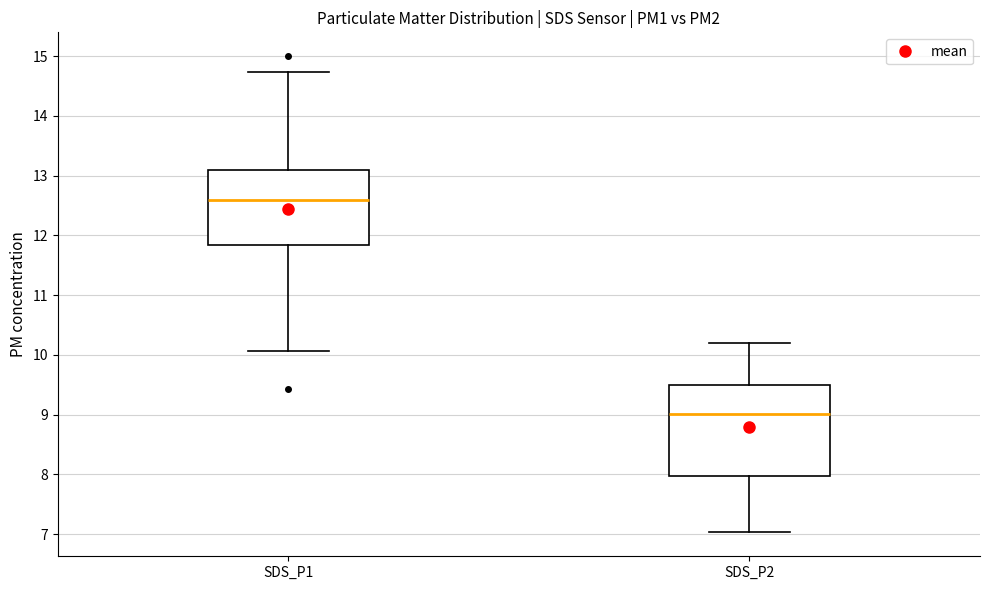

Reading left to right, read every box against the y-axis: the position of its median line, the range the box covers, and the ends of its whiskers. The values are not printed on the chart, so give them approximately, as read against the axis.

SDS_P1: median 12.6, box 11.8 to 13.1, whiskers 10.1 to 14.7
SDS_P2: median 9.0, box 8.0 to 9.5, whiskers 7.0 to 10.2